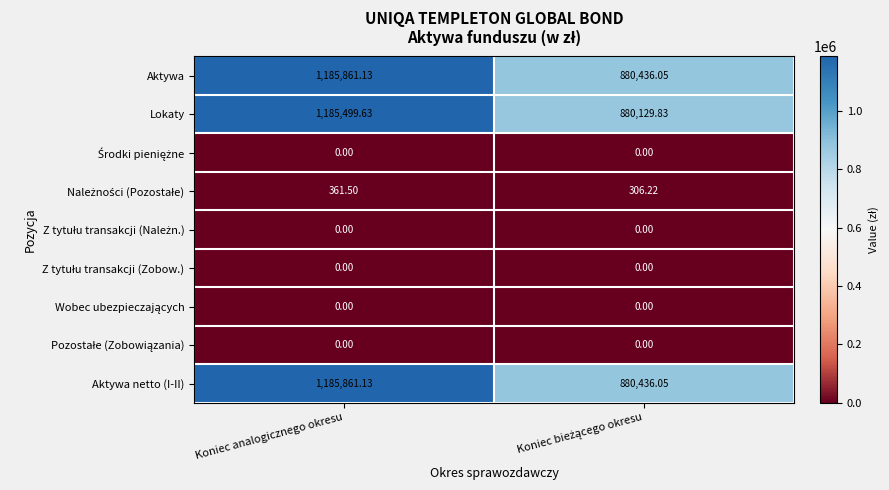

How many categories are shown in the chart?

2